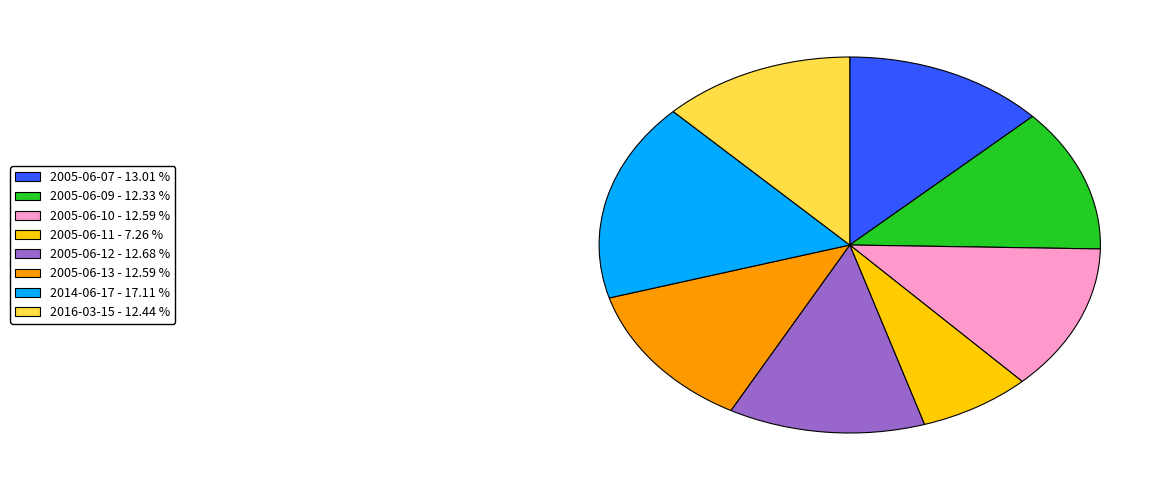

How many segments does this pie chart have?

8